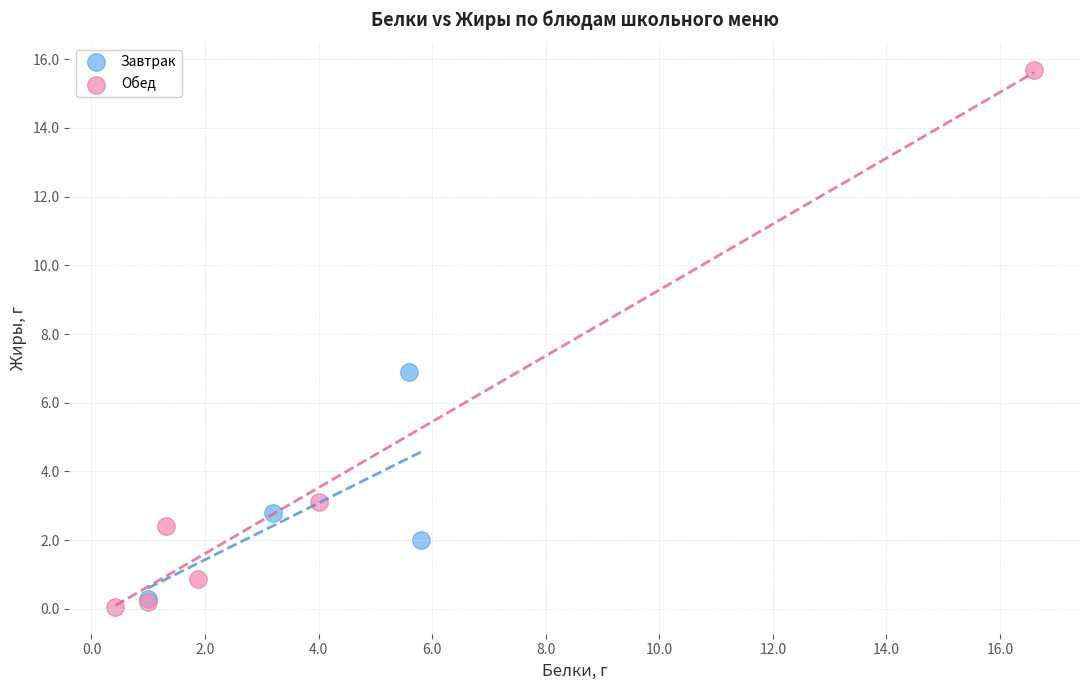

Which series has the largest Y range (max minus min)?

Обед